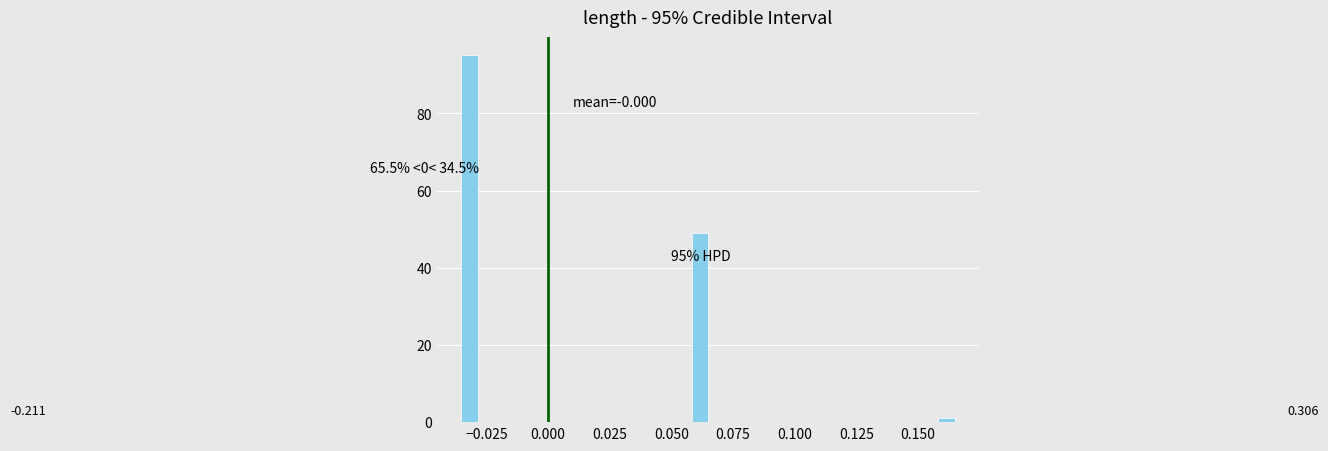

Read against the x-axis, roughly where is the centre of the tallest bar?

-0.030